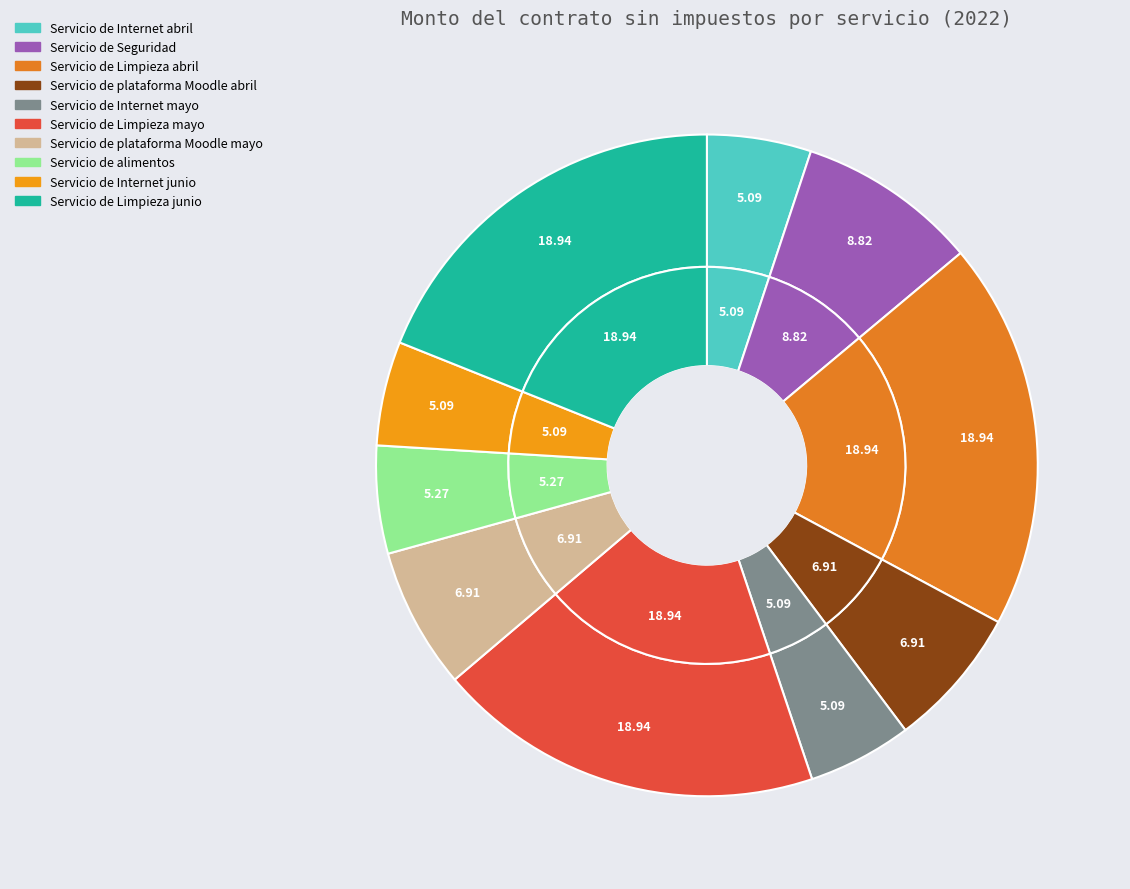

What percentage do Servicio de plataforma Moodle abril and Servicio de Internet mayo together represent?

12.0%